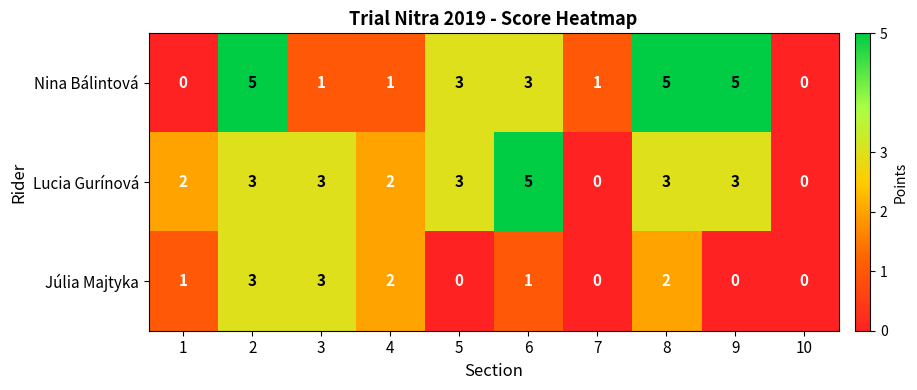

Count the Nina Bálintová values in the range 1 to 5.

8